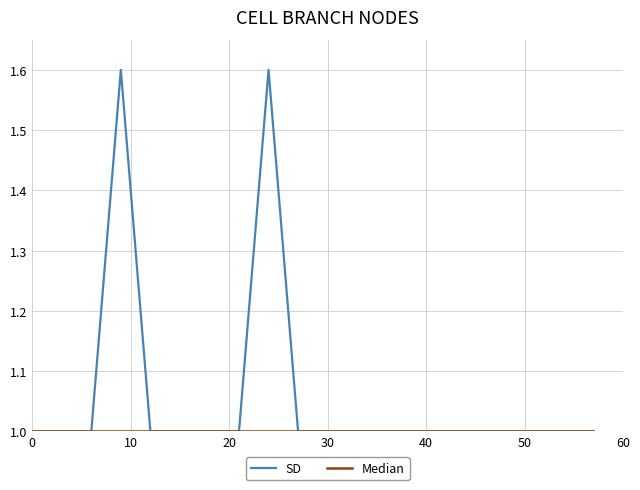

Which series has the largest range (max minus min)?

SD